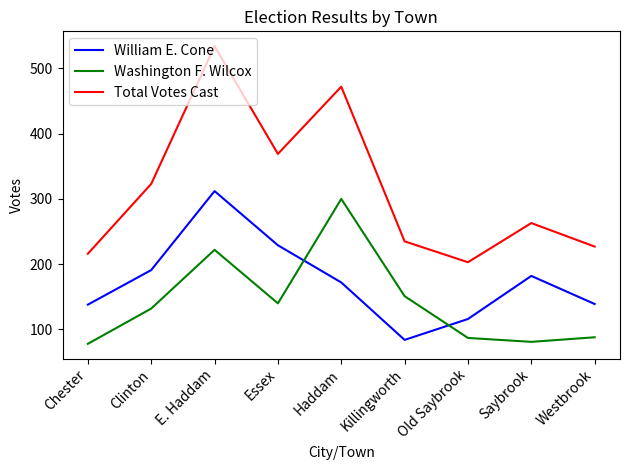

Which series has the widest spread of values?

Total Votes Cast